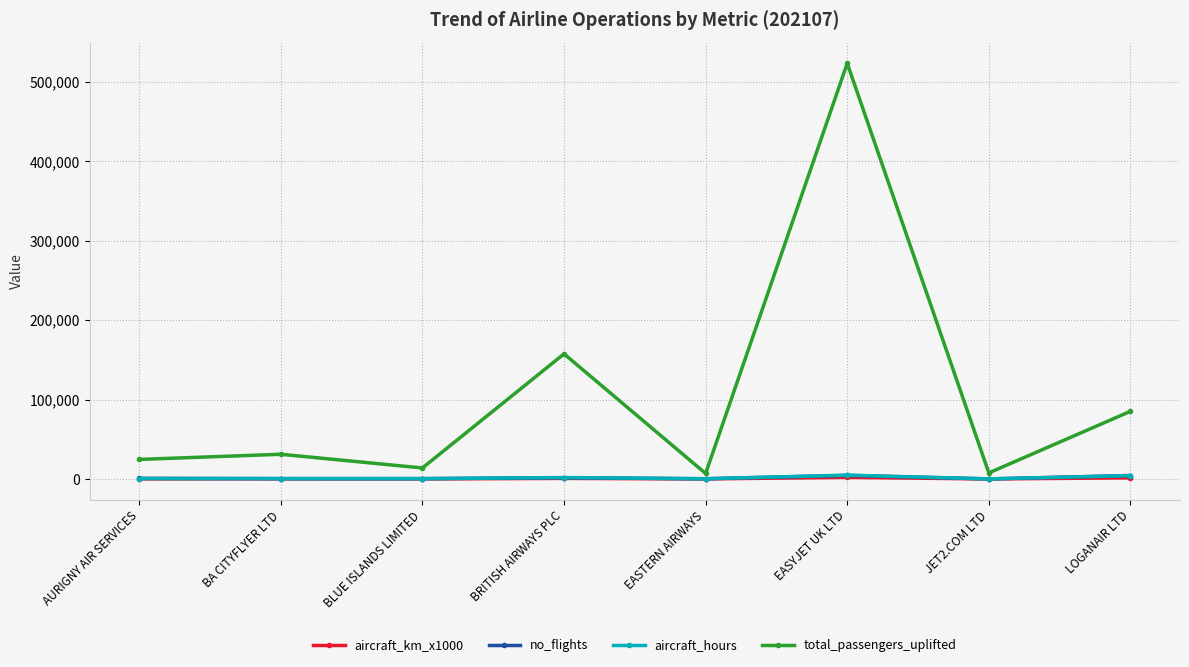

What is the label of the 8th point from the left?

LOGANAIR LTD